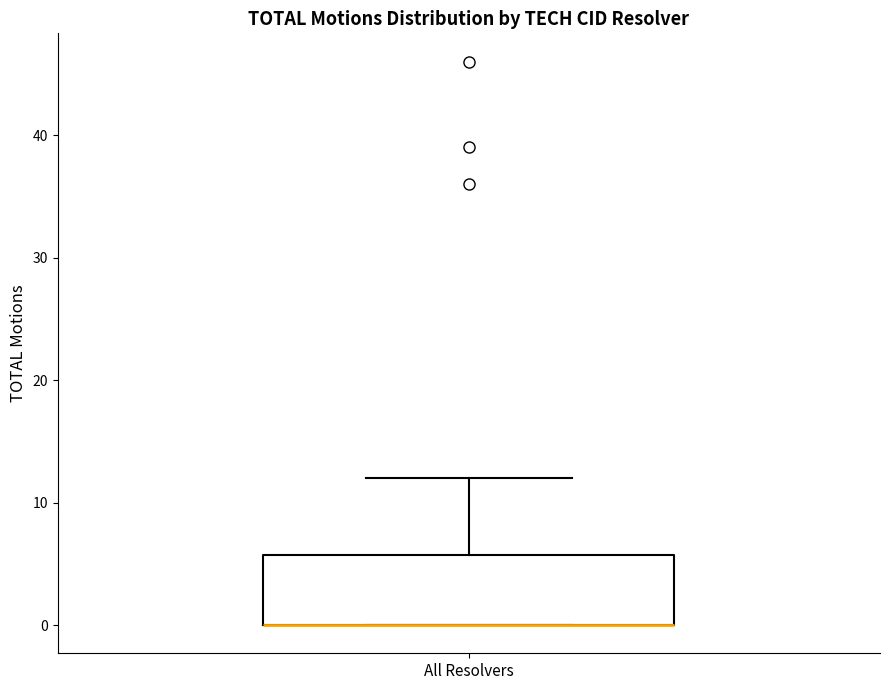

Where is the upper edge of the box for All Resolvers on the y-axis? The values are not printed on the chart, so give them approximately, as read against the axis.

6